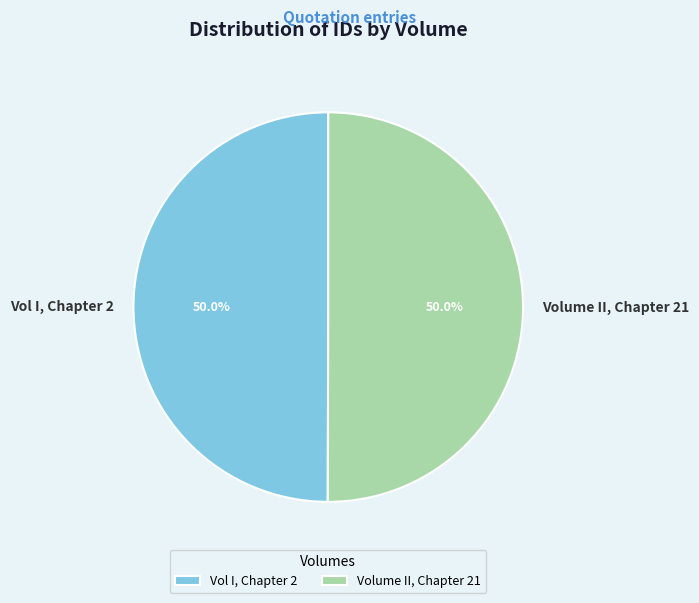

Is it true that Volume II, Chapter 21 is 61% of the pie?

False